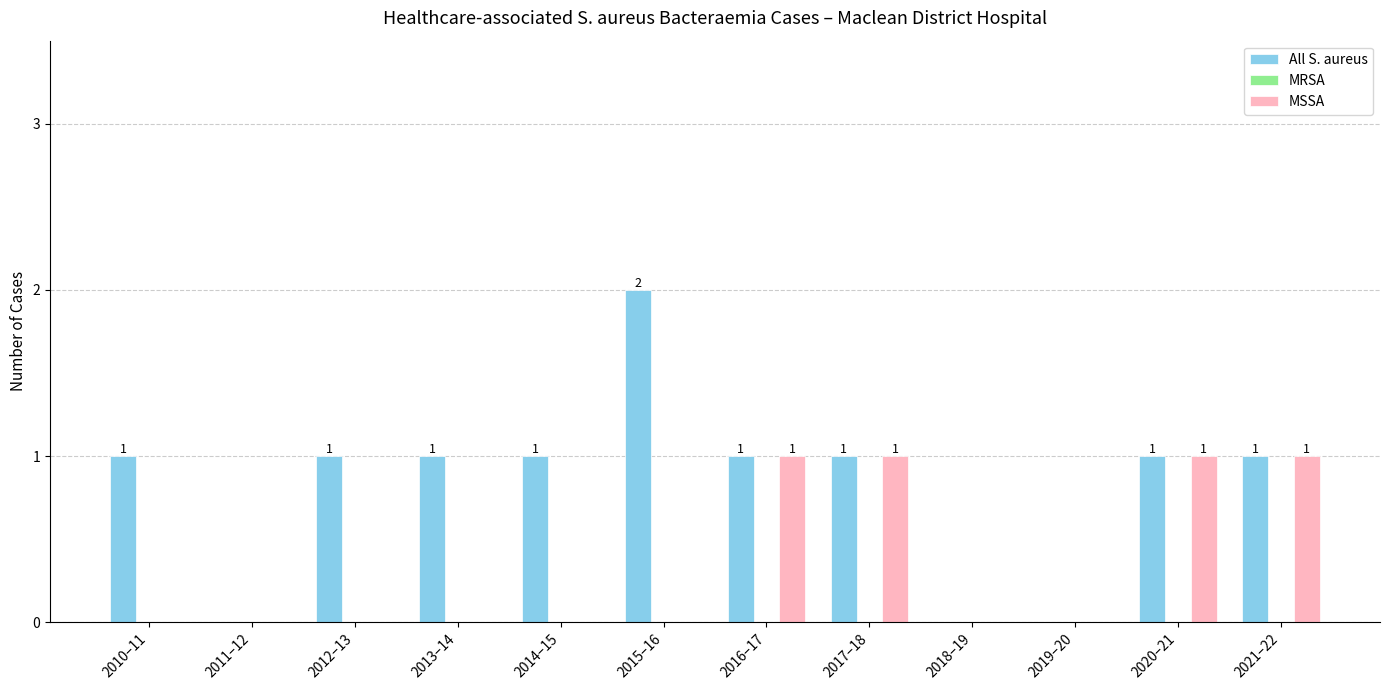

Reading left to right, list all the values displayed in this chart.

All S. aureus: 2010–11=1	2011–12=0	2012–13=1	2013–14=1	2014–15=1	2015–16=2	2016–17=1	2017–18=1	2018–19=0	2019–20=0	2020–21=1	2021–22=1
MSSA: 2010–11=0	2011–12=0	2012–13=0	2013–14=0	2014–15=0	2015–16=0	2016–17=1	2017–18=1	2018–19=0	2019–20=0	2020–21=1	2021–22=1